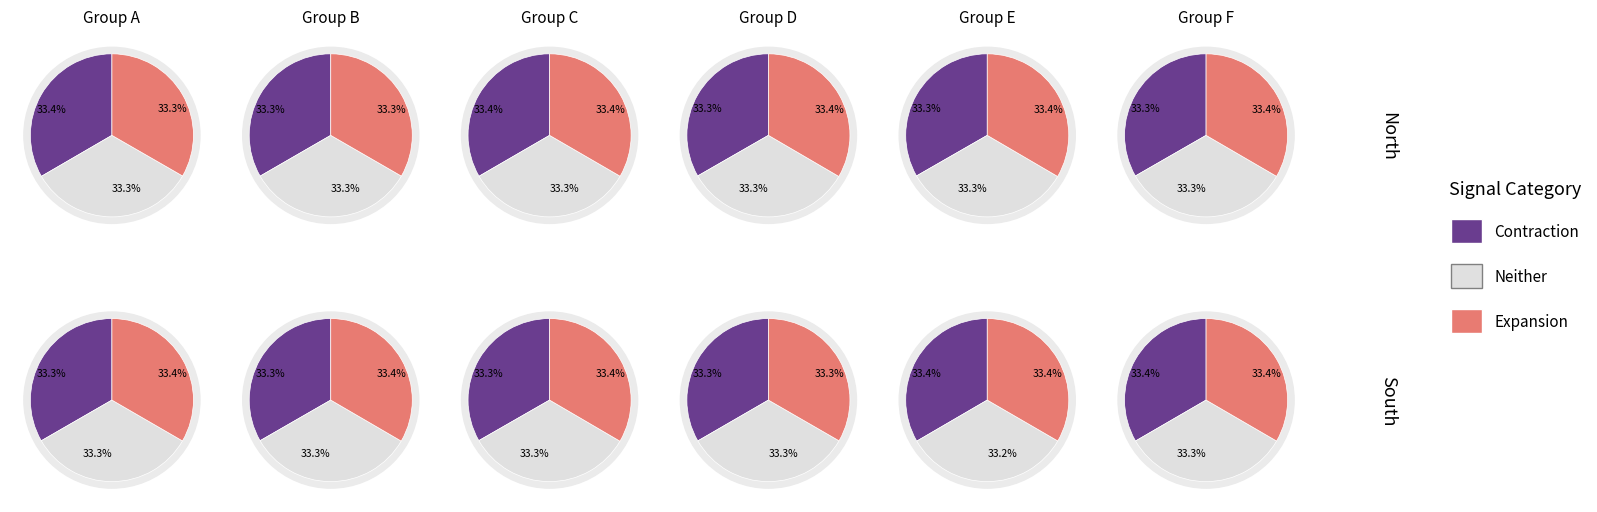

Does any single category account for the majority?

No